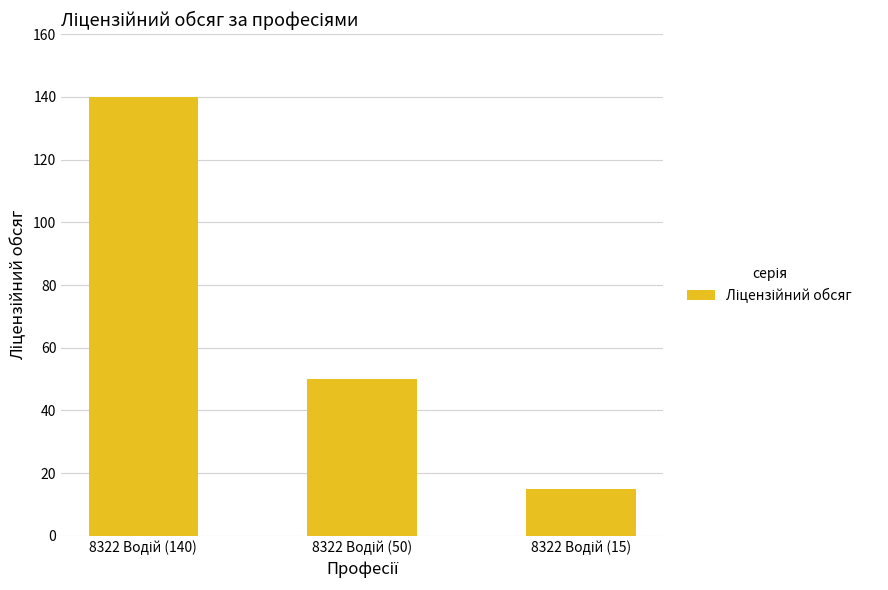

Count the values in the range 15 to 140.

3